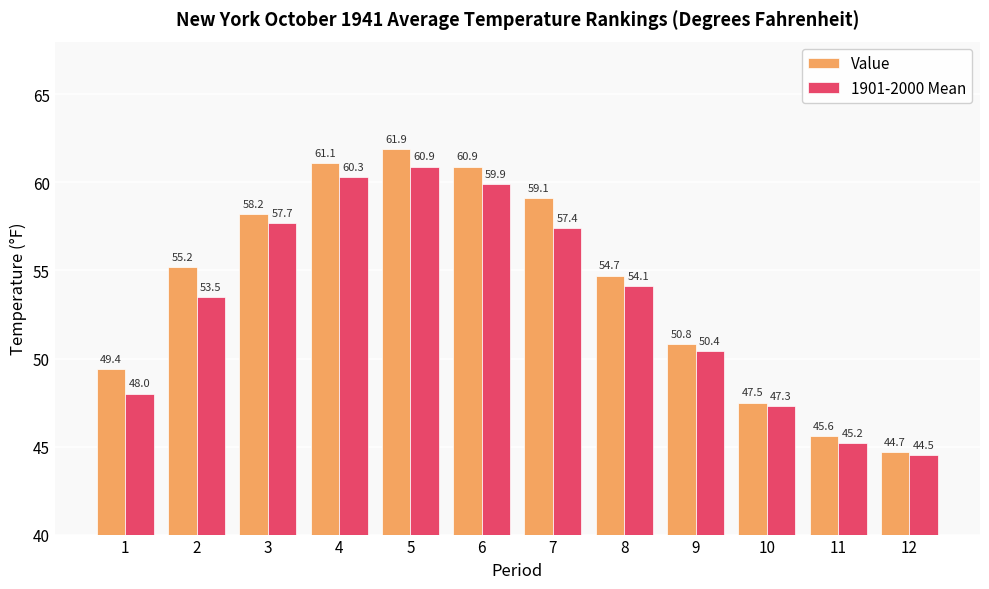

Which series has the largest total across all categories?

Value